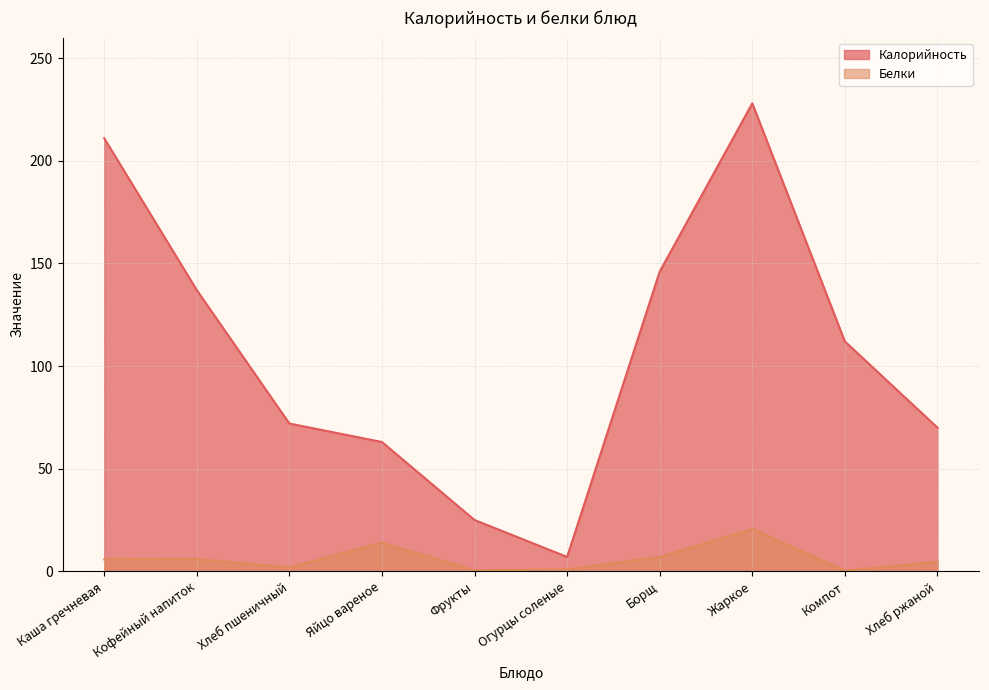

How many values in the Белки series are below 5?

5